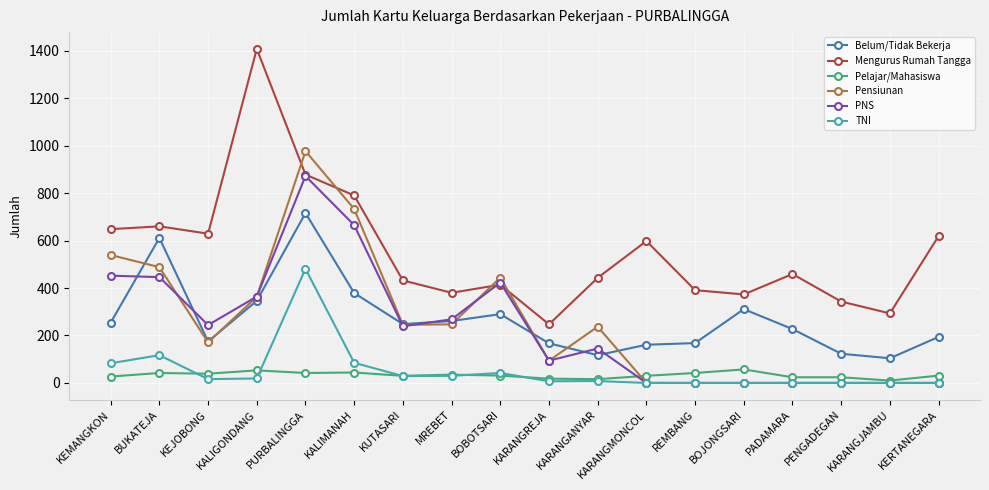

What is the highest value of the Pensiunan series?

977